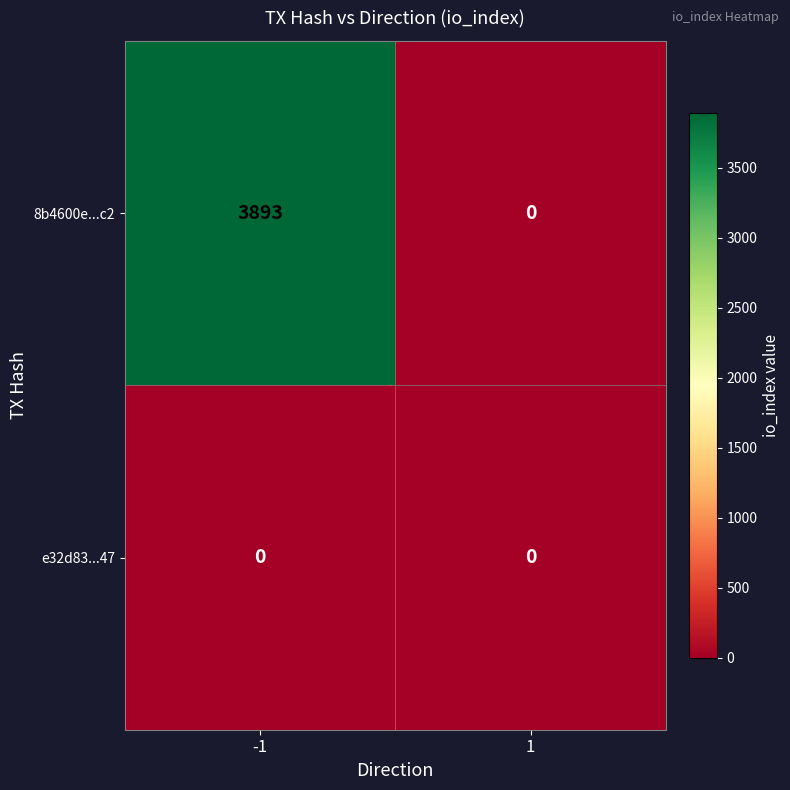

Which series changed the most between -1 and 1?

8b4600e...c2